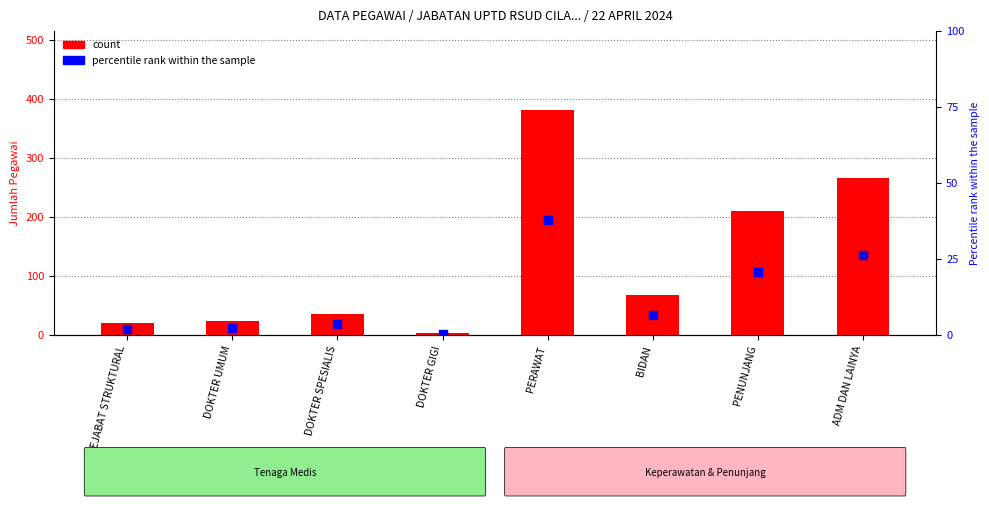

Which series contains the highest Y value?

count